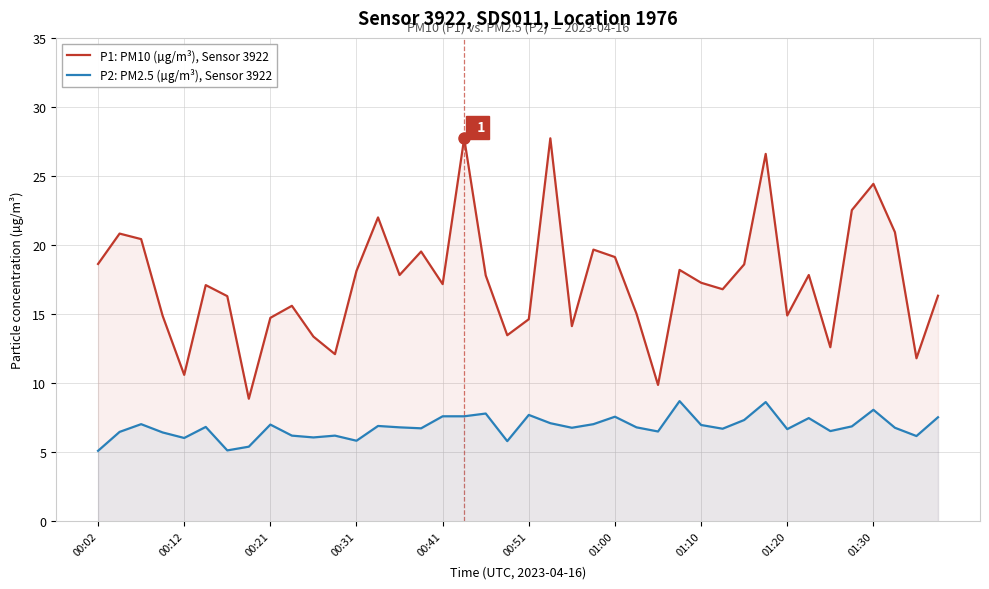

Is it true that P2: PM2.5 (µg/m³), Sensor 3922 equals 8.1 at 01:30?

True